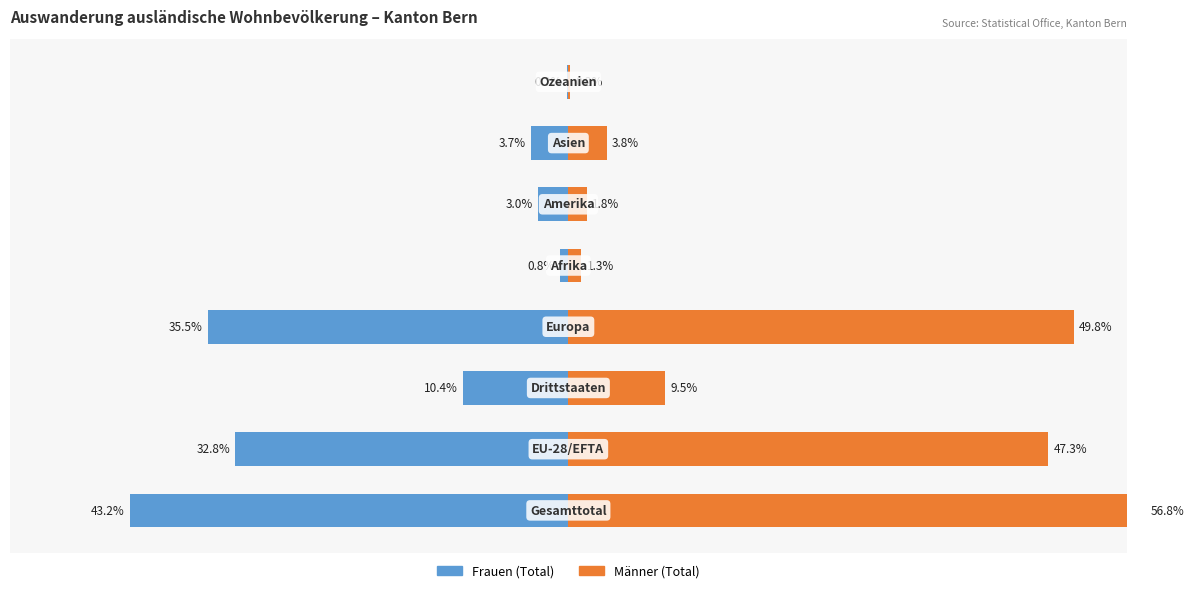

What is the difference between the maximum and minimum values in the Männer (Total) series?

56.6